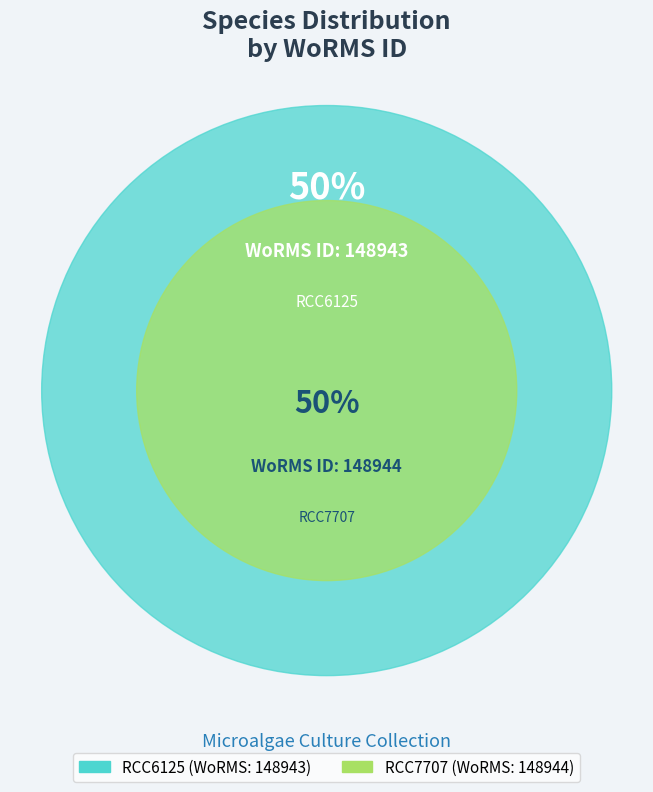

Which has a higher value, RCC6125 or RCC7707?

RCC7707